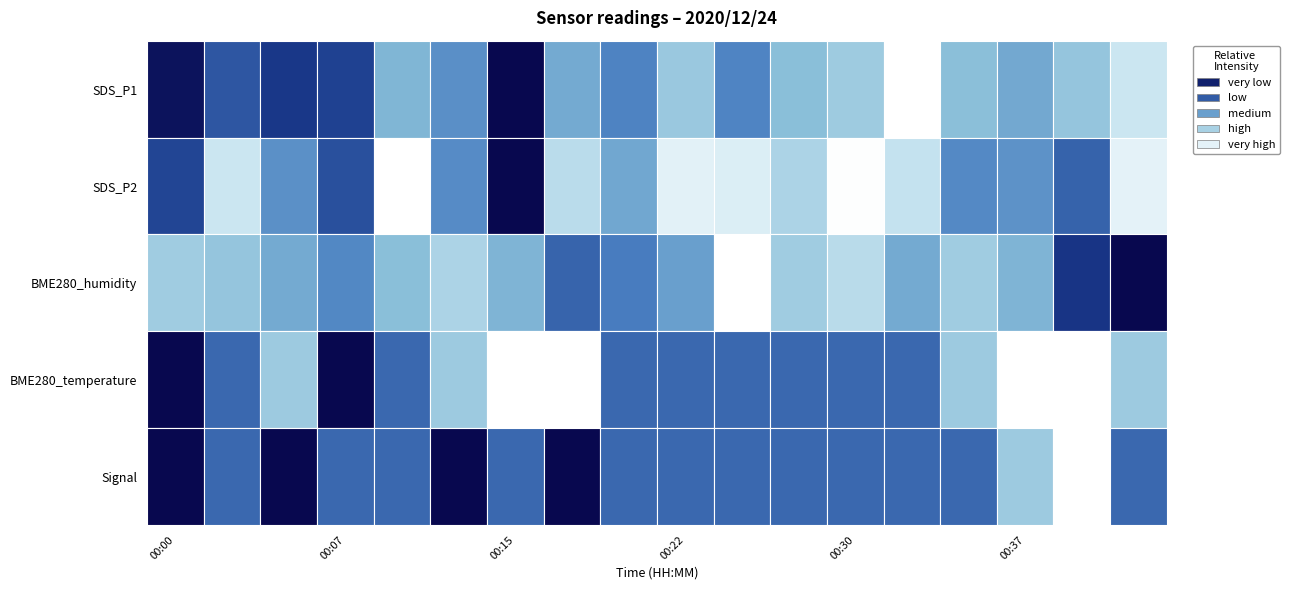

Reading left to right, transcribe all the data shown in this chart.

SDS_P1: 26.9	29.4	28.4	28.7	32.4	31.1	26.4	32.0	30.7	33.3	30.8	32.7	33.4	36.9	32.8	32.0	33.1	34.9
SDS_P2: 19.7	21.6	20.4	19.8	22.2	20.4	18.9	21.4	20.6	21.9	21.8	21.2	22.2	21.5	20.3	20.4	19.9	21.9
BME280_humidity: 90.2	90.2	90.2	90.2	90.2	90.2	90.2	90.1	90.2	90.2	90.3	90.2	90.3	90.2	90.2	90.2	90.1	90.0
BME280_temperature: -0.8	-0.8	-0.8	-0.8	-0.8	-0.8	-0.8	-0.8	-0.8	-0.8	-0.8	-0.8	-0.8	-0.8	-0.8	-0.8	-0.8	-0.8
Signal: -76.0	-75.0	-76.0	-75.0	-75.0	-76.0	-75.0	-76.0	-75.0	-75.0	-75.0	-75.0	-75.0	-75.0	-75.0	-74.0	-73.0	-75.0